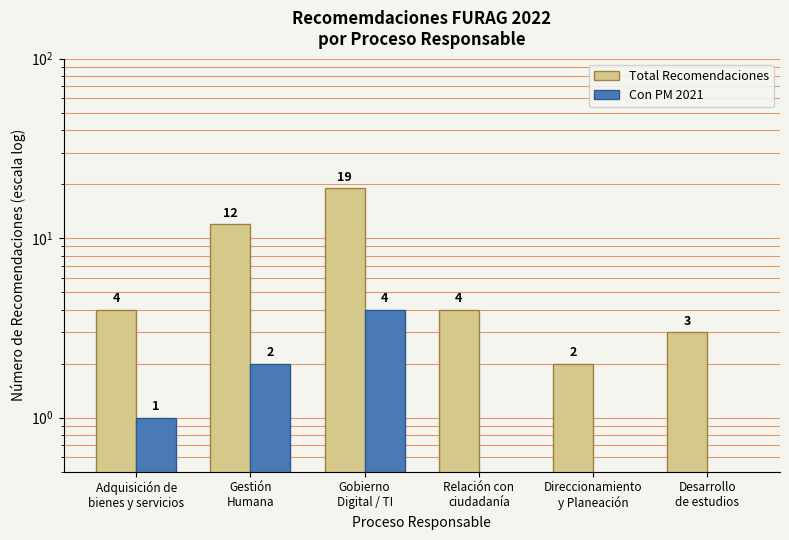

Reading left to right, what are all the values shown in this chart?

Total Recomendaciones: 4.0	12.0	19.0	4.0	2.0	3.0
Con PM 2021: 1.0	2.0	4.0	0.1	0.1	0.1